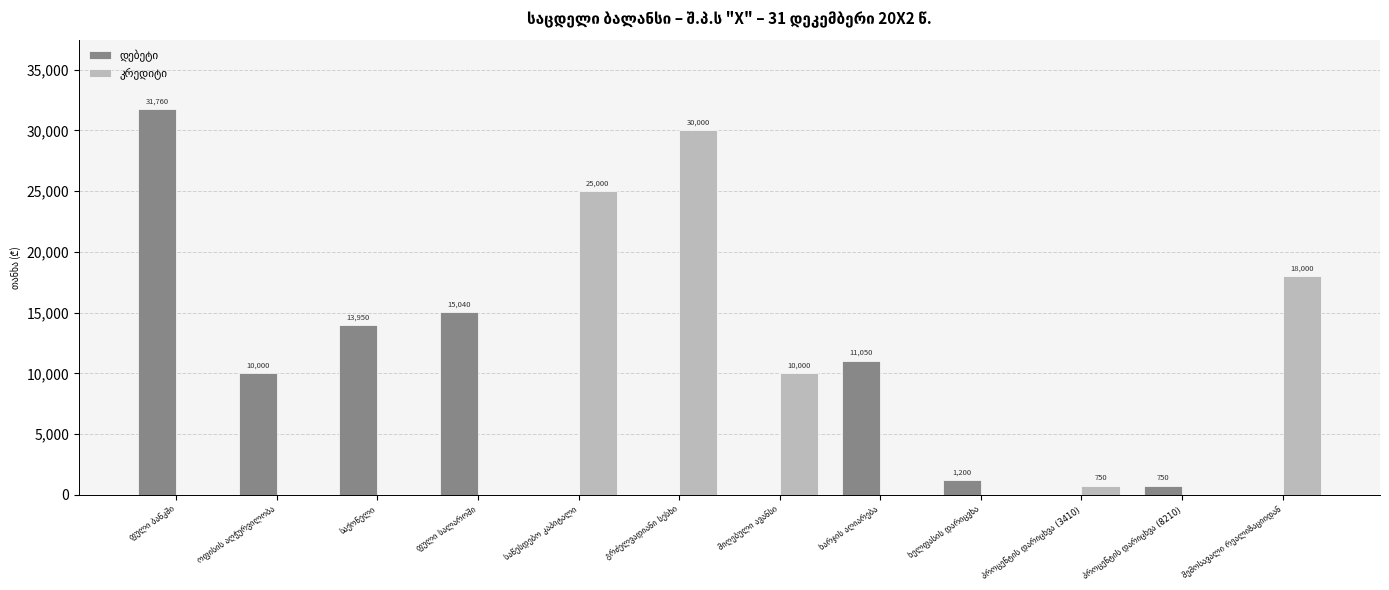

What is the maximum value shown in the chart?

31760